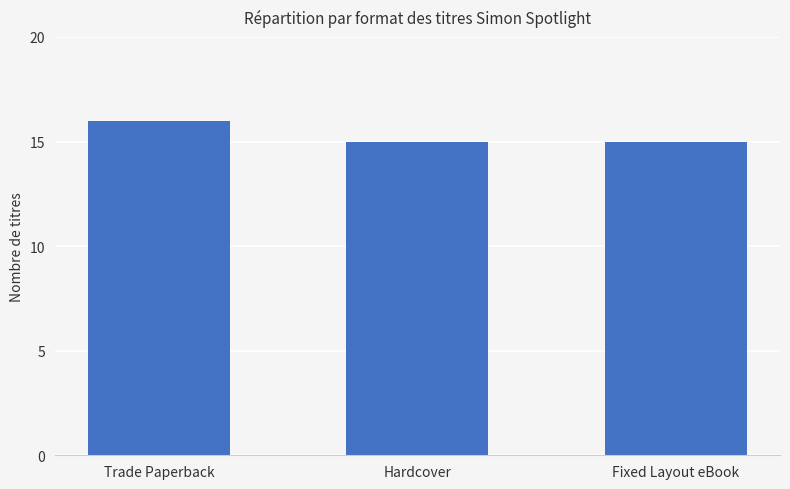

What is the maximum value shown in the chart?

16